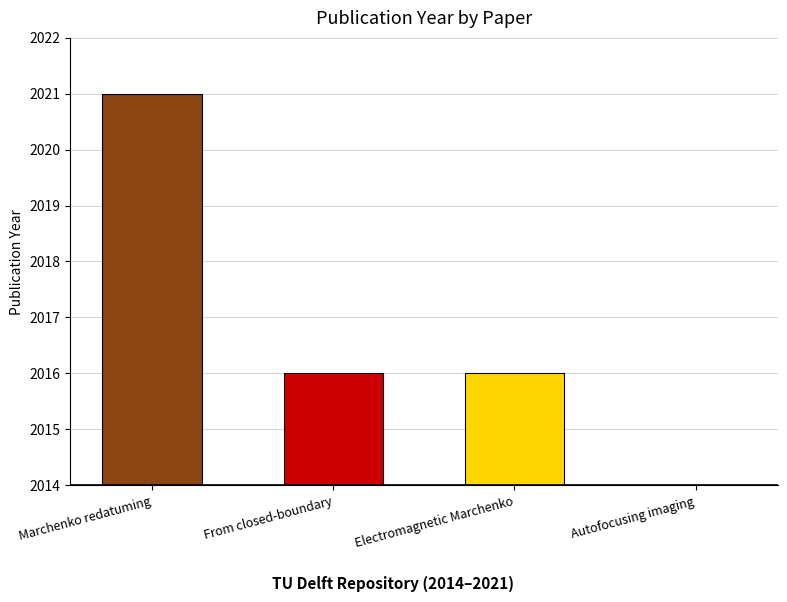

Which category has the highest value across all series?

Marchenko redatuming